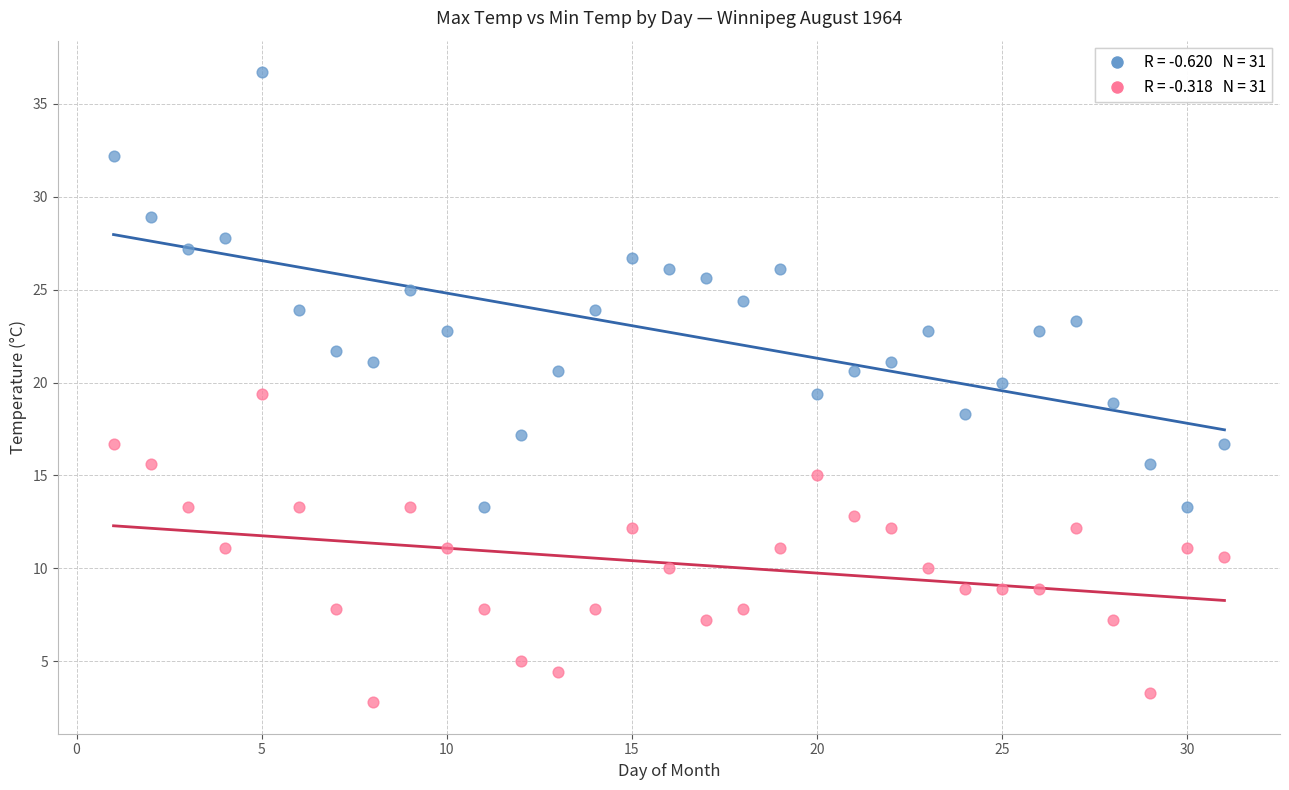

Across all data points, what is the range of X values (max minus min)?

30.0